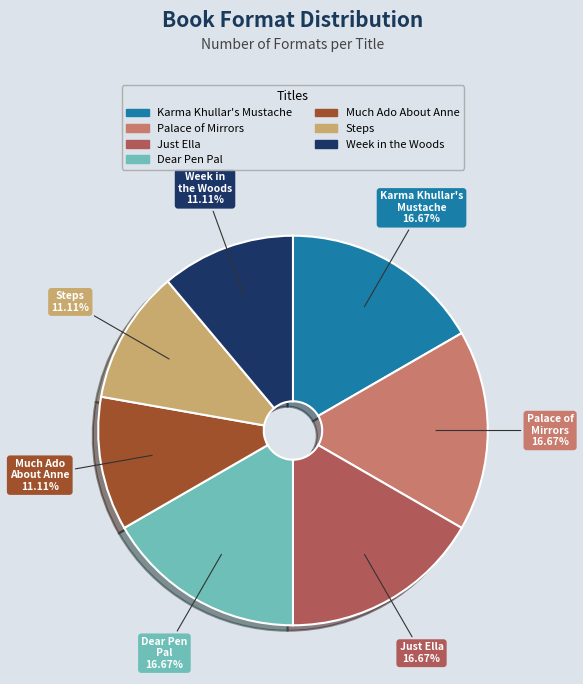

How many slices are in this pie chart?

7